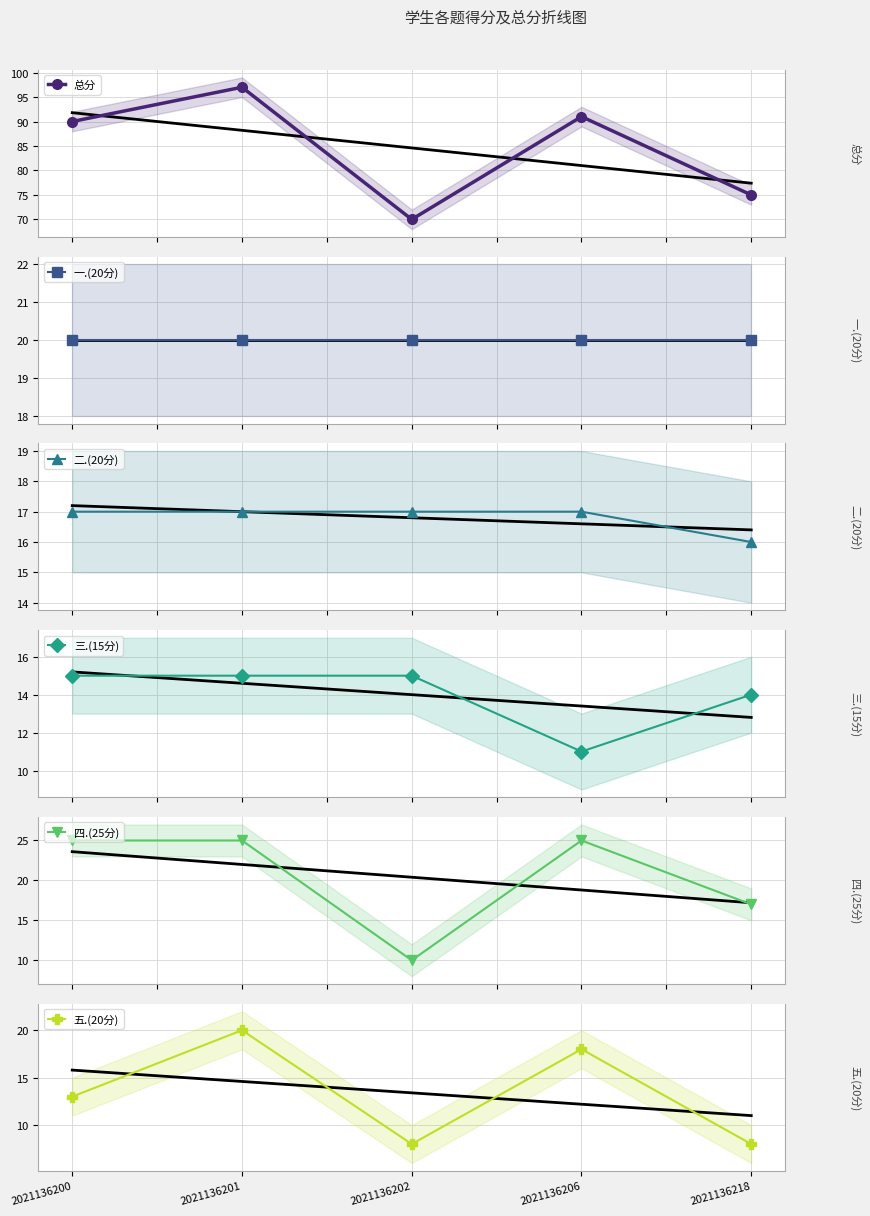

Between 2021136200 and 2021136206, which series saw the biggest shift?

五.(20分)